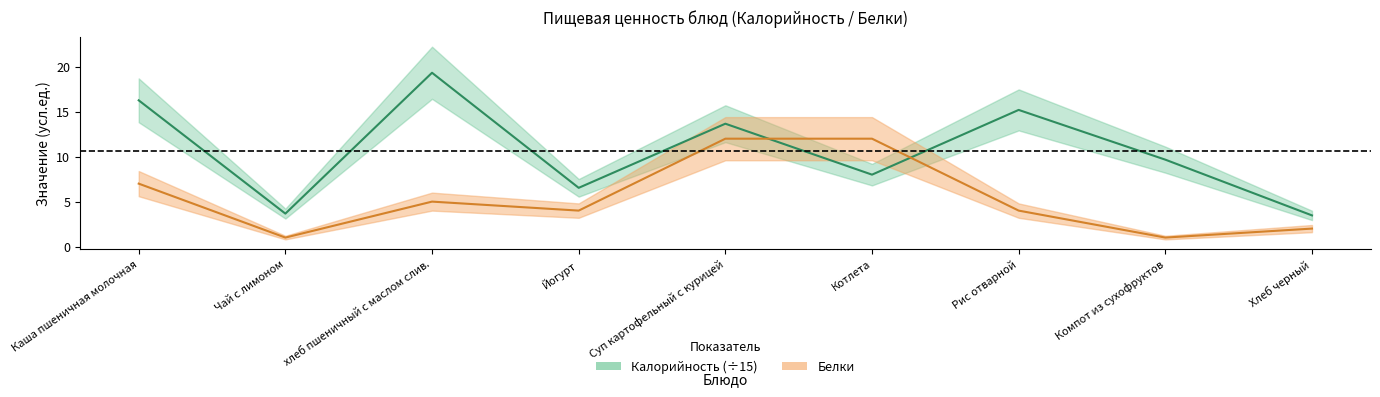

Reading left to right, what are all the values shown in this chart?

Калорийность: Каша пшеничная молочная=16.3	Чай с лимоном=3.7	хлеб пшеничный с маслом слив.=19.3	Йогурт=6.5	Суп картофельный с курицей=13.7	Котлета=8.0	Рис отварной=15.2	Компот из сухофруктов=9.7	Хлеб черный=3.5
Белки: Каша пшеничная молочная=7.0	Чай с лимоном=1.0	хлеб пшеничный с маслом слив.=5.0	Йогурт=4.0	Суп картофельный с курицей=12.0	Котлета=12.0	Рис отварной=4.0	Компот из сухофруктов=1.0	Хлеб черный=2.0